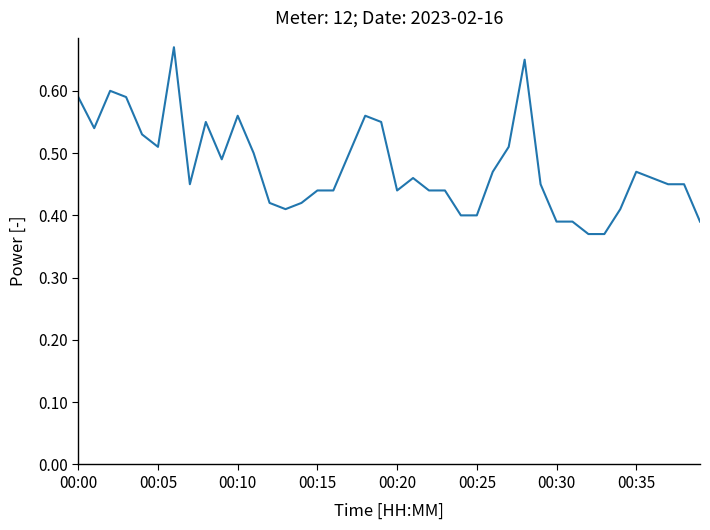

How many lines are shown in the chart?

1